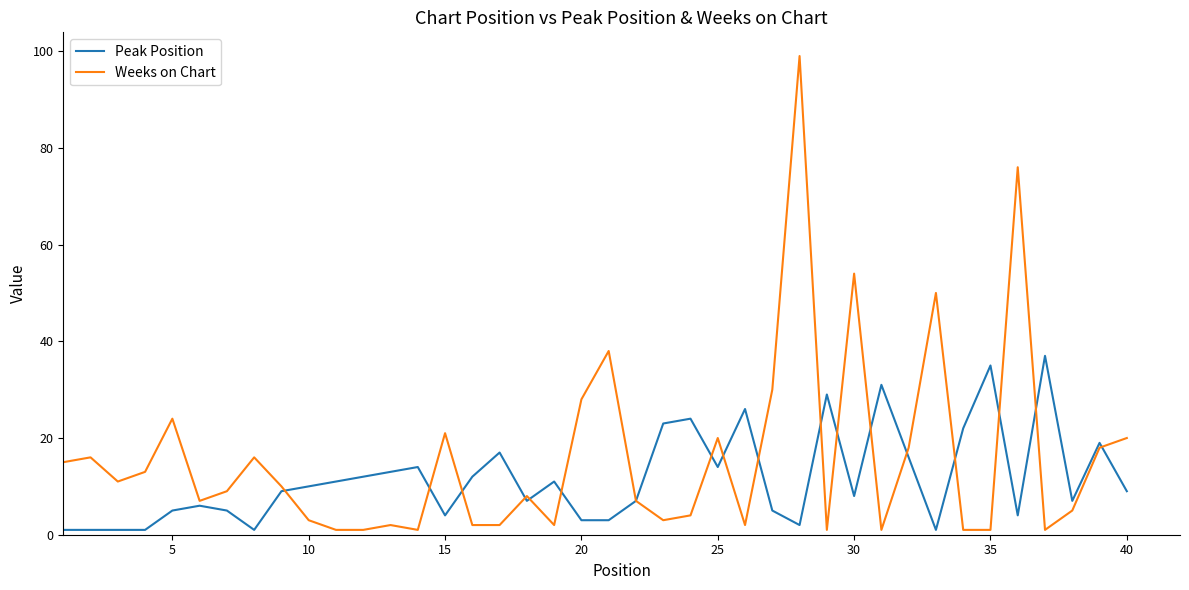

What is the difference between the maximum and minimum values in the Peak Position series?

36